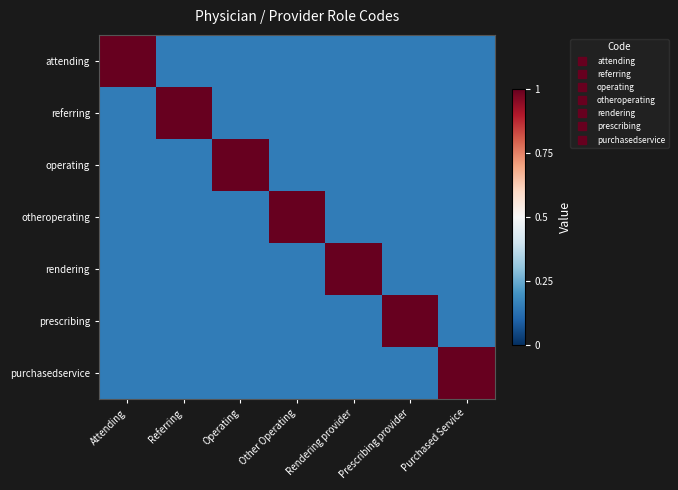

Reading left to right, transcribe all the data shown in this chart.

attending: Attending=1.0	Referring=0.1	Operating=0.1	Other Operating=0.1	Rendering provider=0.1	Prescribing provider=0.1	Purchased Service=0.1
referring: Attending=0.1	Referring=1.0	Operating=0.1	Other Operating=0.1	Rendering provider=0.1	Prescribing provider=0.1	Purchased Service=0.1
operating: Attending=0.1	Referring=0.1	Operating=1.0	Other Operating=0.1	Rendering provider=0.1	Prescribing provider=0.1	Purchased Service=0.1
otheroperating: Attending=0.1	Referring=0.1	Operating=0.1	Other Operating=1.0	Rendering provider=0.1	Prescribing provider=0.1	Purchased Service=0.1
rendering: Attending=0.1	Referring=0.1	Operating=0.1	Other Operating=0.1	Rendering provider=1.0	Prescribing provider=0.1	Purchased Service=0.1
prescribing: Attending=0.1	Referring=0.1	Operating=0.1	Other Operating=0.1	Rendering provider=0.1	Prescribing provider=1.0	Purchased Service=0.1
purchasedservice: Attending=0.1	Referring=0.1	Operating=0.1	Other Operating=0.1	Rendering provider=0.1	Prescribing provider=0.1	Purchased Service=1.0